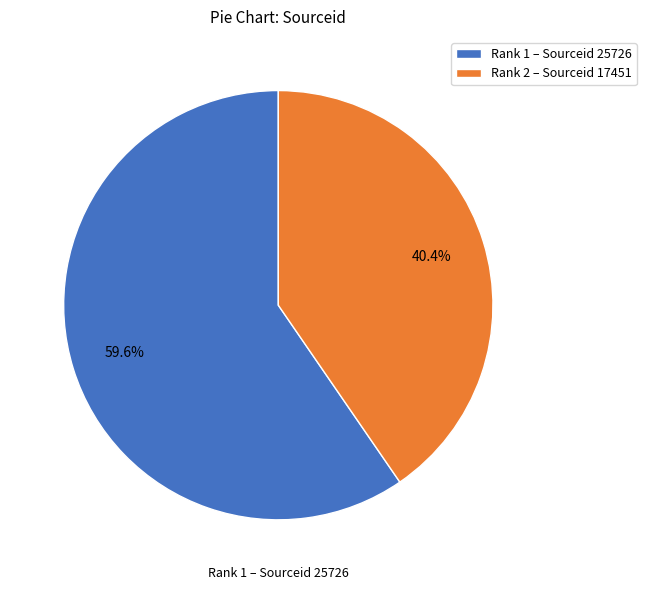

To the nearest percent, what is the average slice percentage?

50%